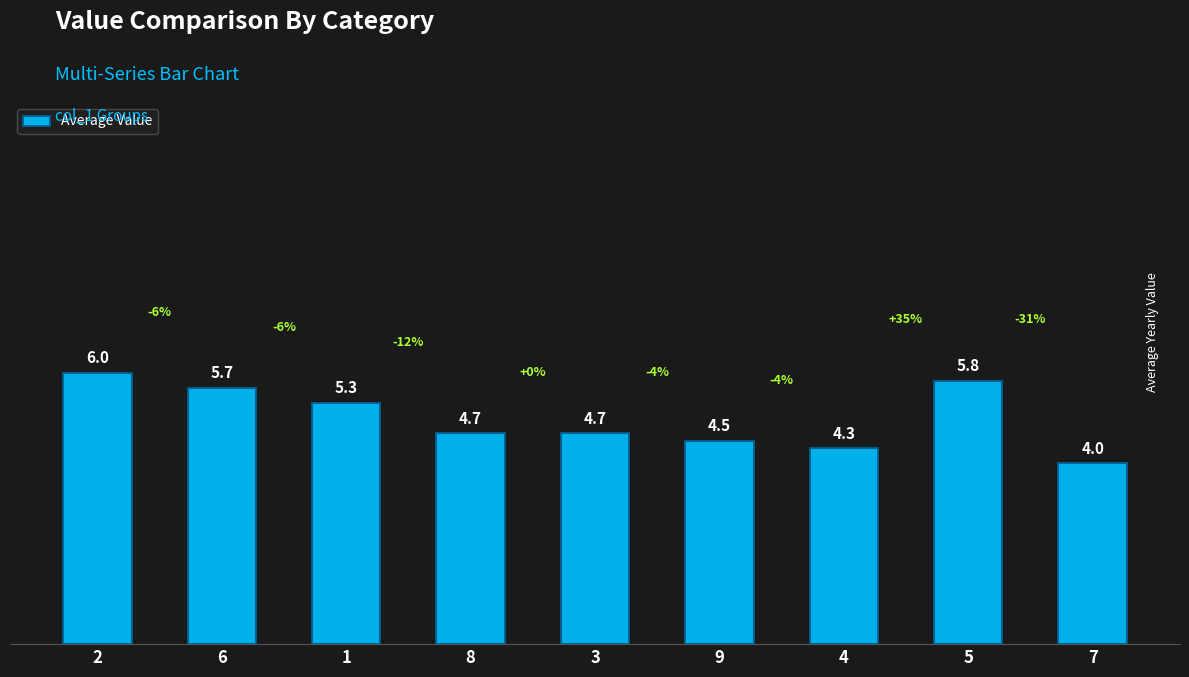

Reading left to right, list all the values displayed in this chart.

2=6.0	6=5.7	1=5.3	8=4.7	3=4.7	9=4.5	4=4.3	5=5.8	7=4.0